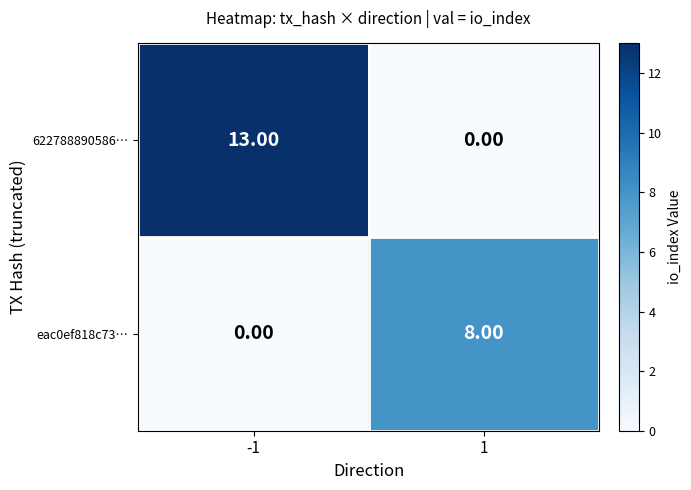

What is the sum of the 622788890586… values at 1 and -1?

13